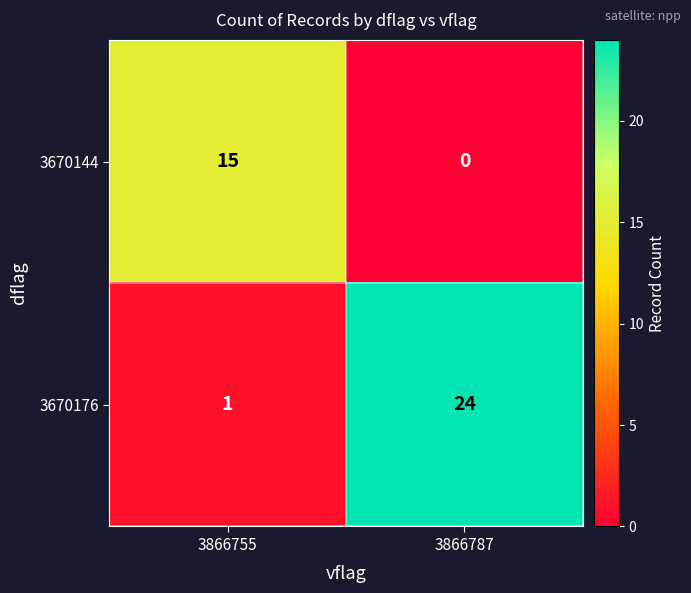

At which category is the sum across all series the highest?

3866787